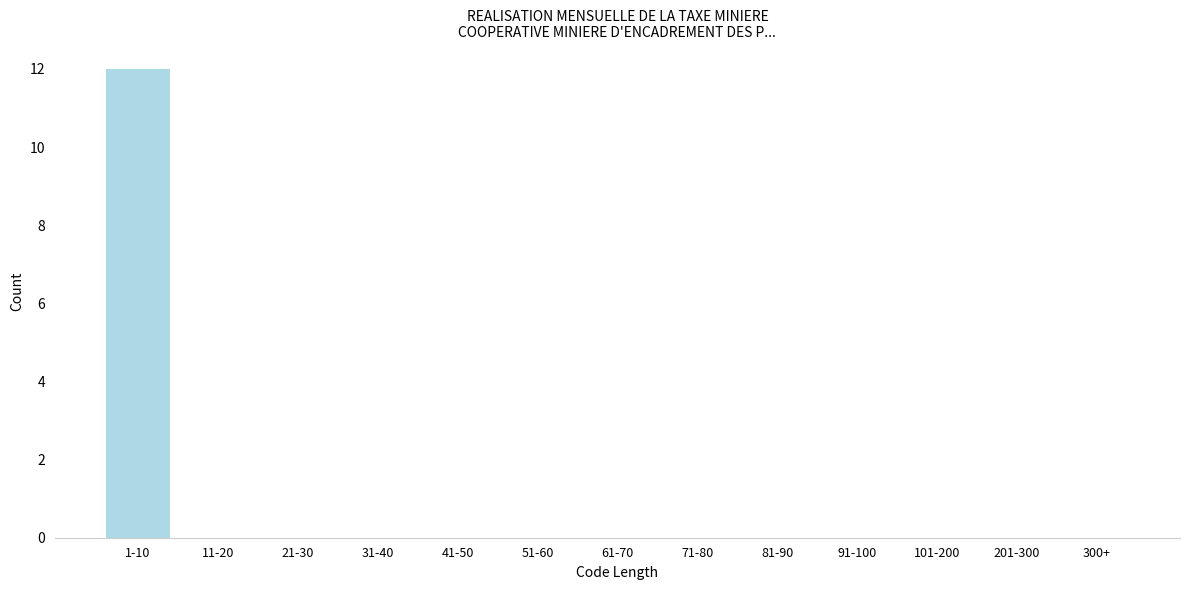

Reading right to left, extract all data points from this chart.

300+=0	201-300=0	101-200=0	91-100=0	81-90=0	71-80=0	61-70=0	51-60=0	41-50=0	31-40=0	21-30=0	11-20=0	1-10=12